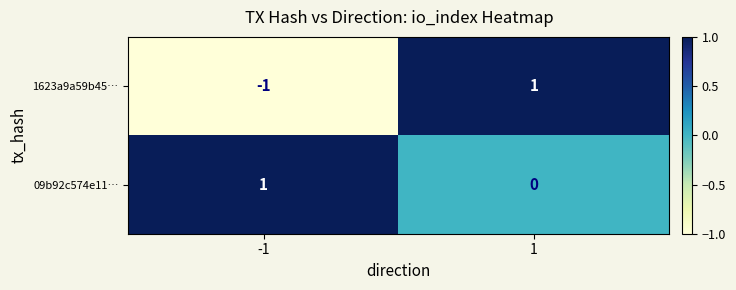

How many data points does each series have?

2